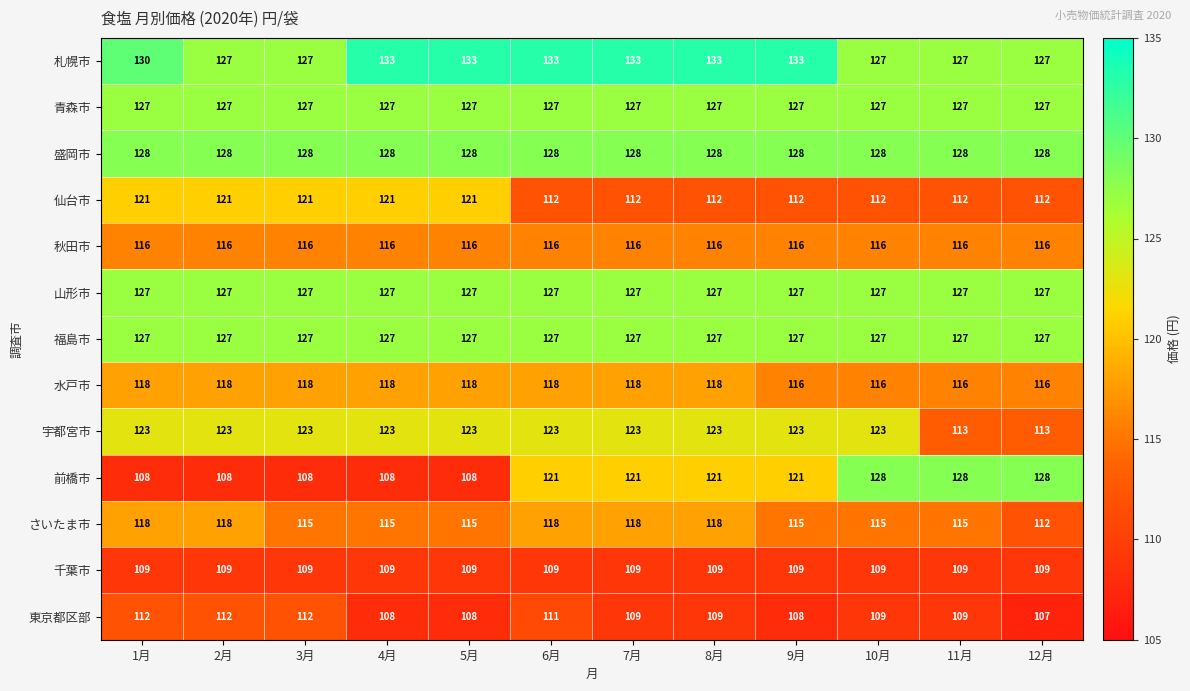

Read the 盛岡市 value at 12月.

128